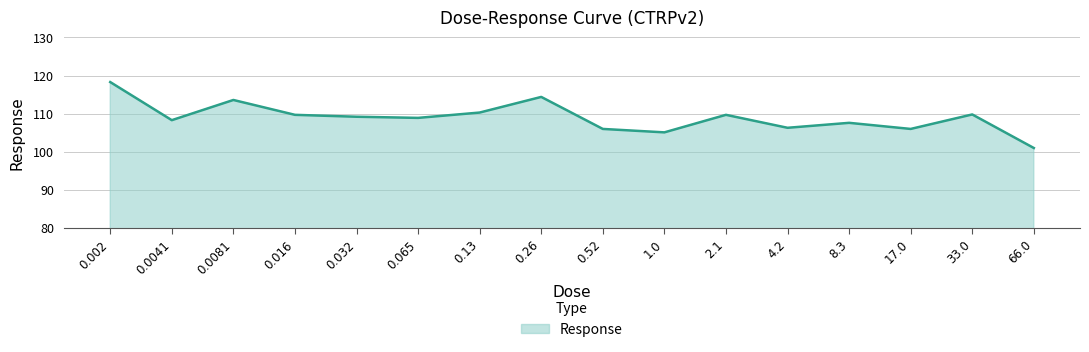

What is the change in value from 0.13 to 4.2?

-4.0